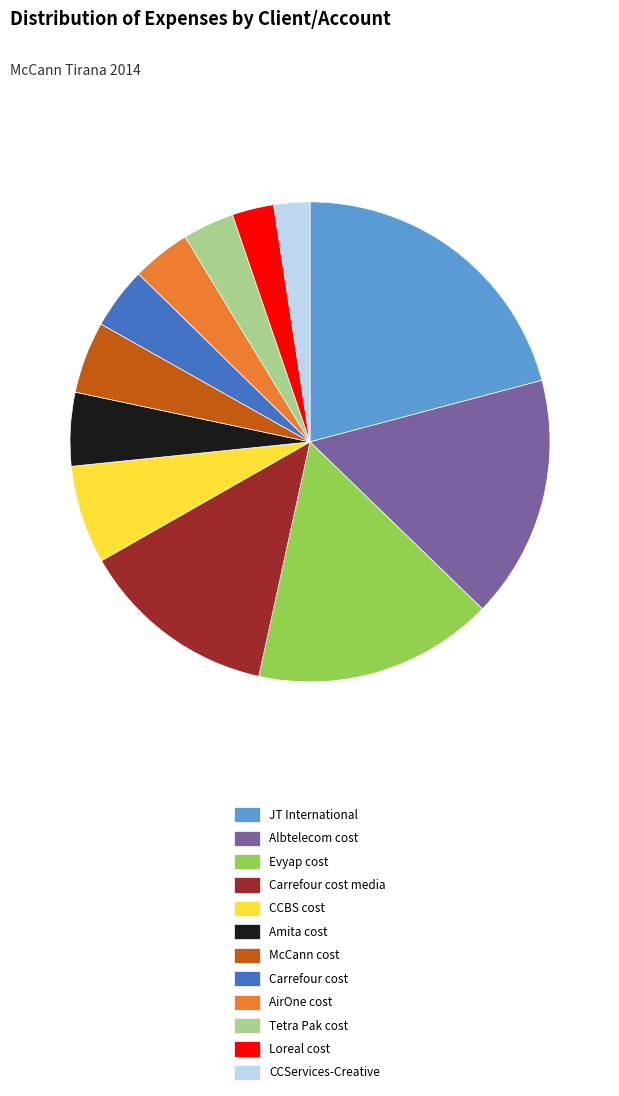

Count the number of slices in the pie.

12